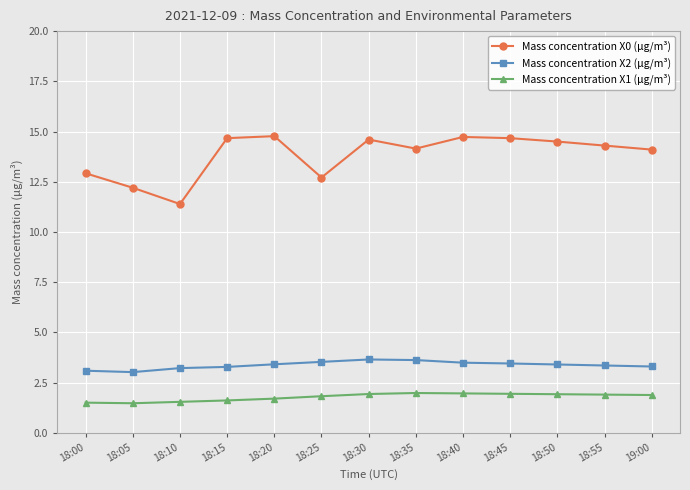

How many values in the Mass concentration X0 (μg/m³) series are below 14?

4